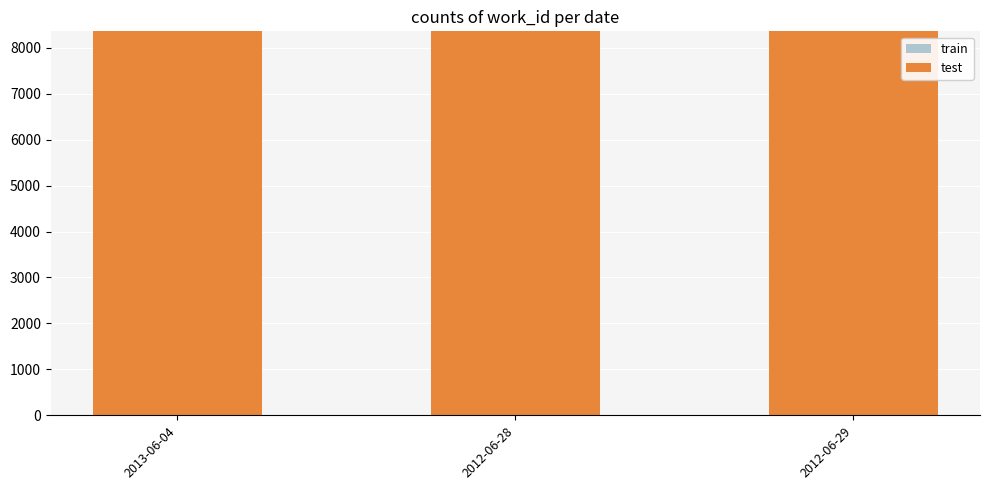

True or false: train has a value of 5462 at 2013-06-04.

True